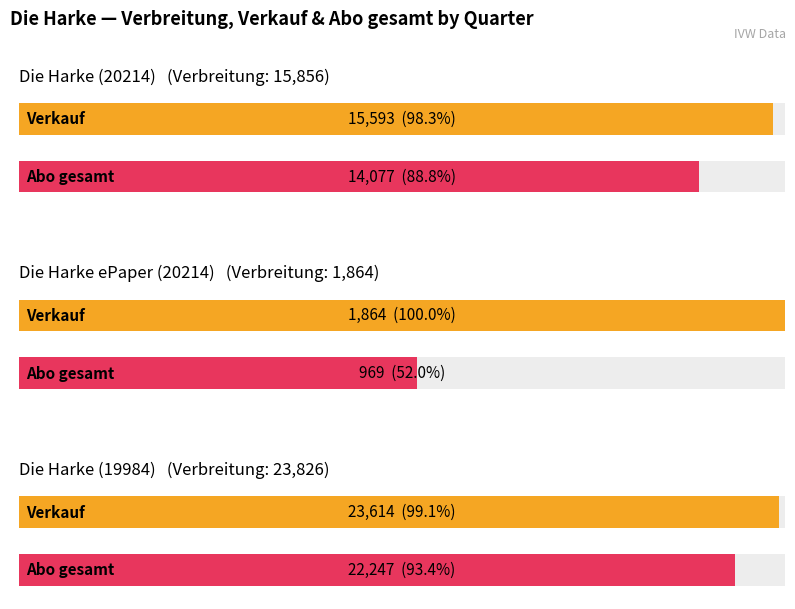

What is the label of the 1st bar from the right?

Die Harke (19984)